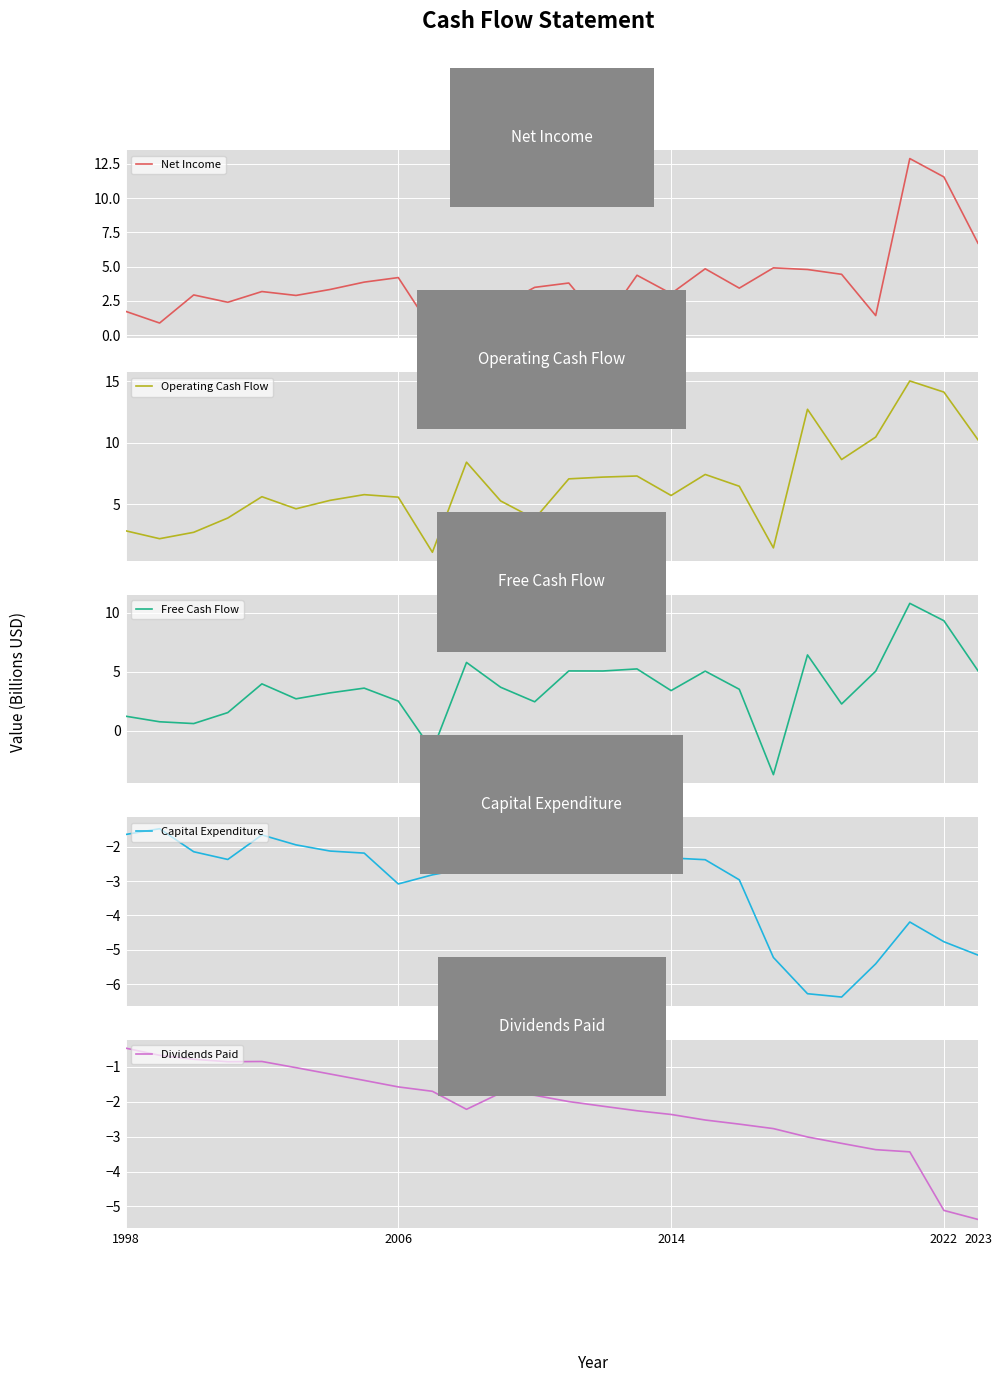

Does the chart display data point markers on the line(s)?

No